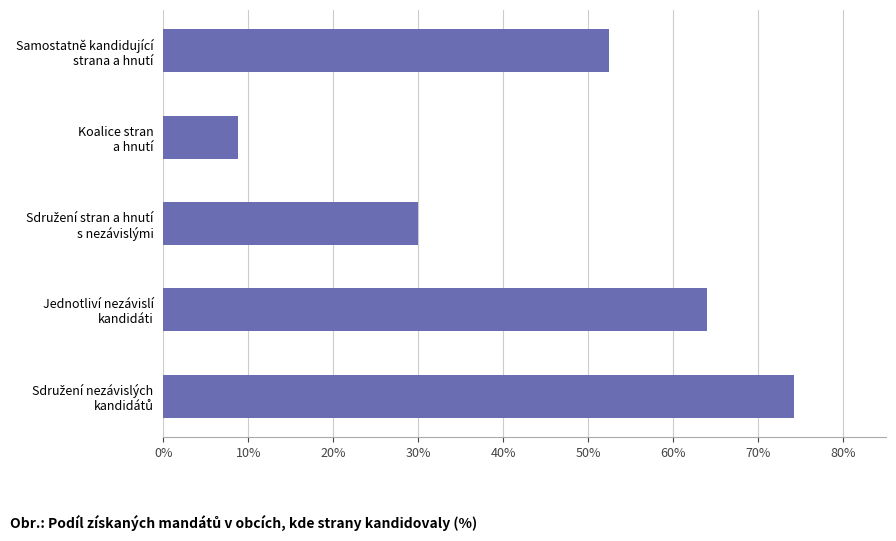

Count the number of data series in this chart.

1